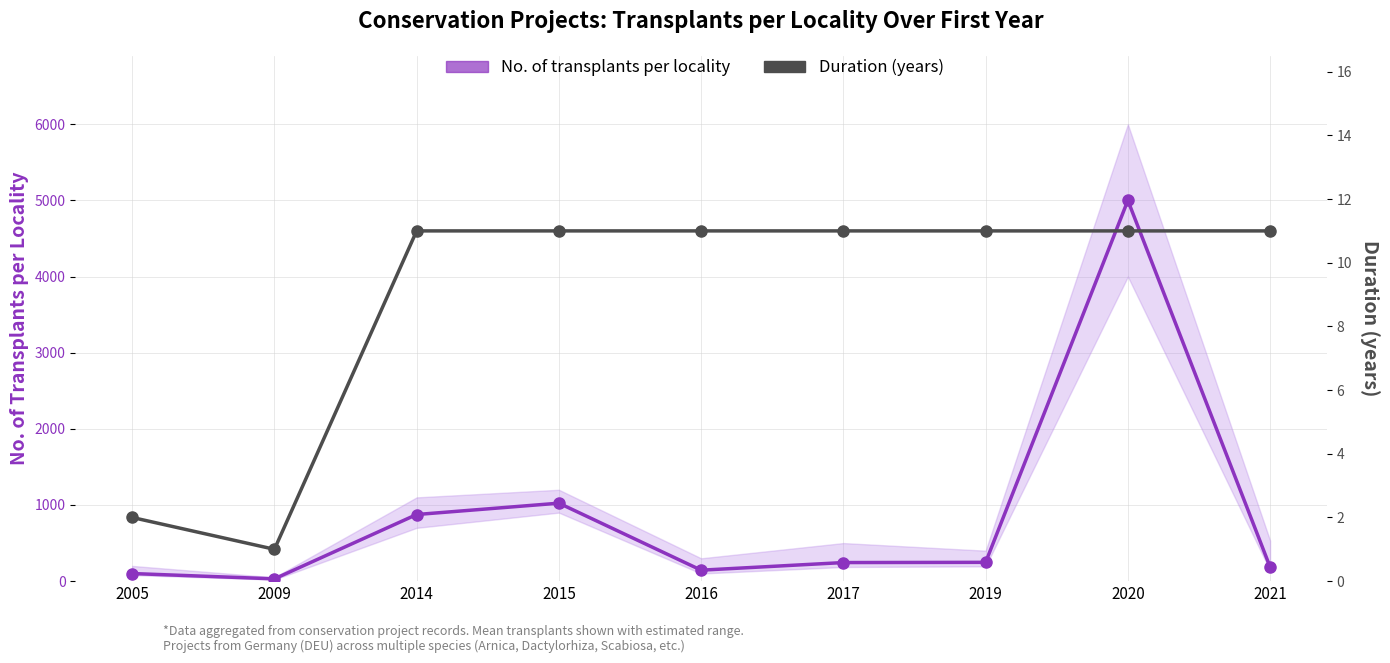

Reading right to left, extract all data points from this chart.

No. of transplants per locality: 185	5000	247	244	144	1024	875	30	100
Duration (years): 11	11	11	11	11	11	11	1	2